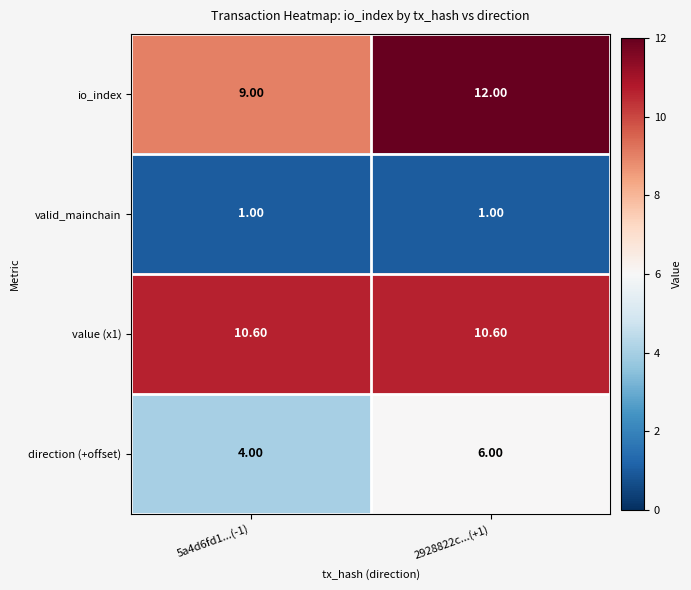

List the series in order of their peak value, highest first.

io_index, value (x1), direction (+offset), valid_mainchain